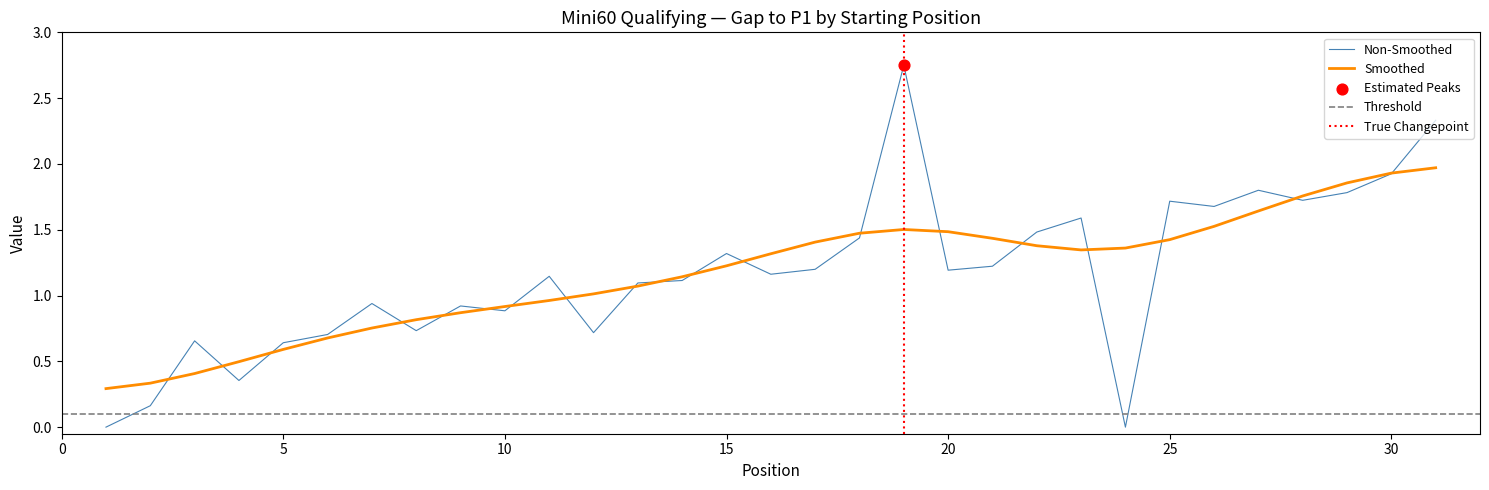

Between 29 and 9, which is larger?

29